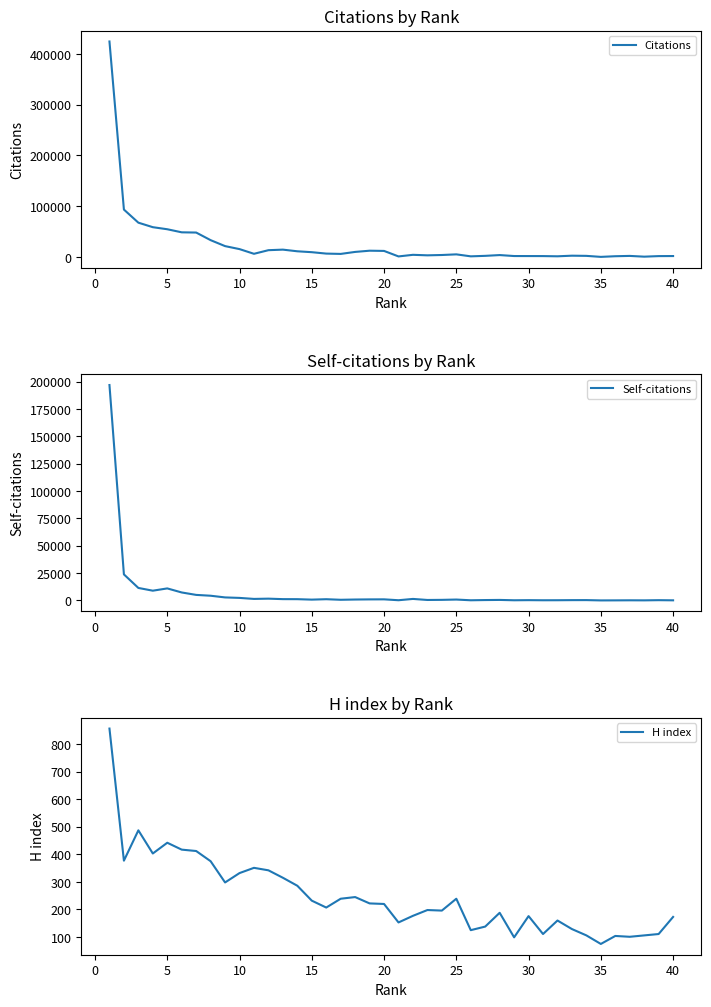

What is the maximum value for Citations?

424726